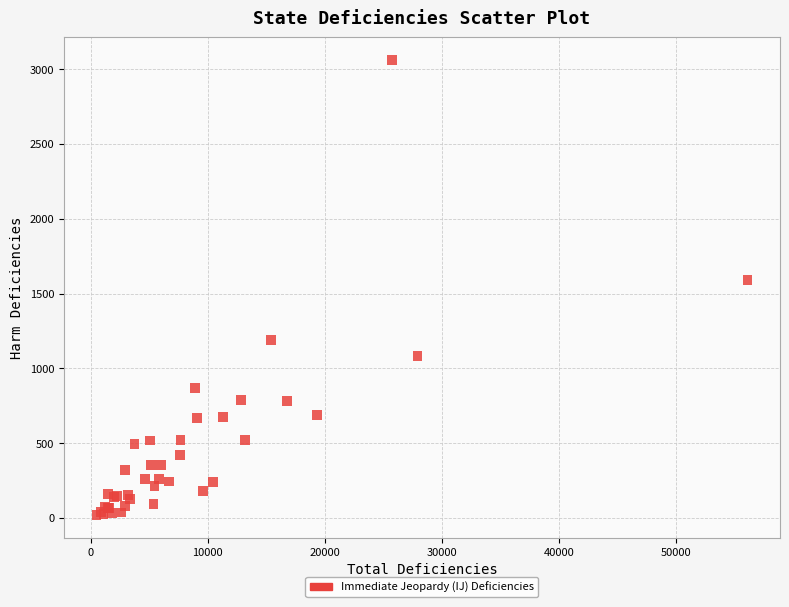

What Y value in the scatter plot is closest to 1540?

1592